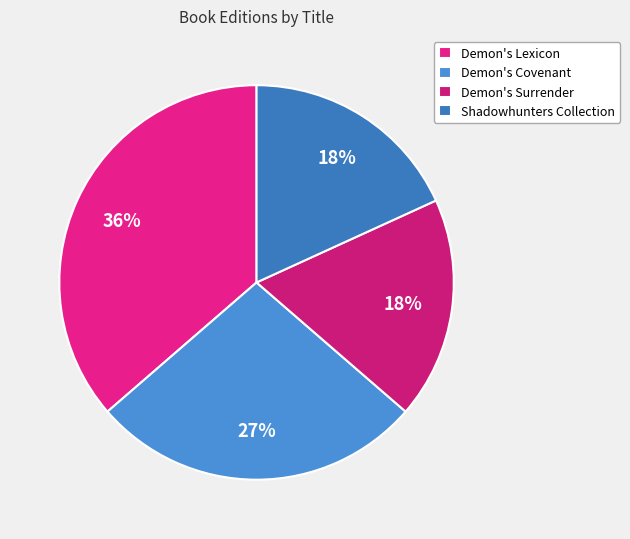

Count the number of slices in the pie.

4